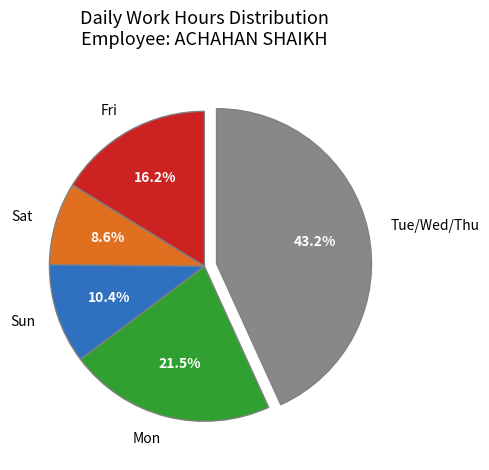

Between Sun and Fri, which is larger?

Fri